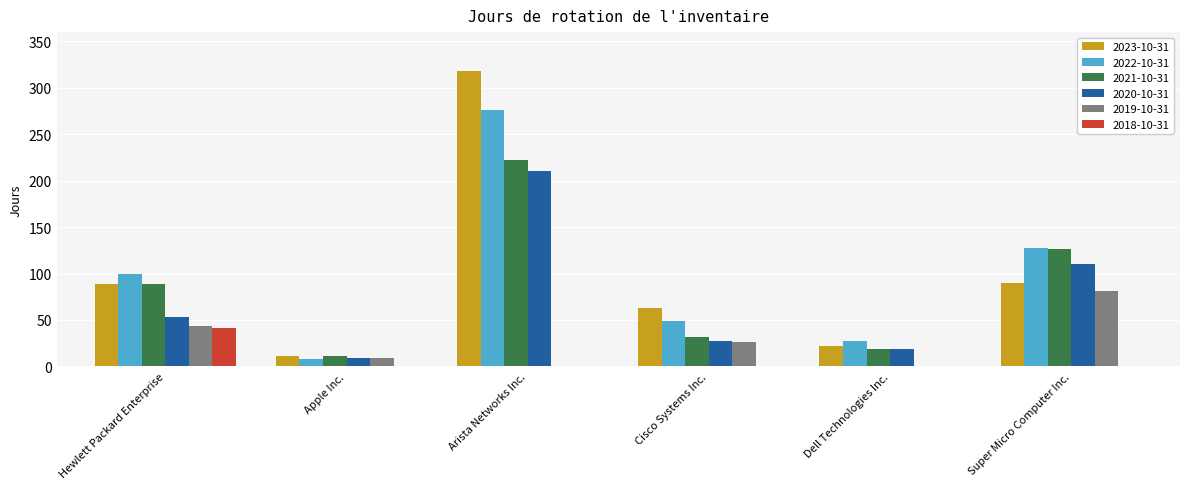

What is the sum of all 2019-10-31 values?

160